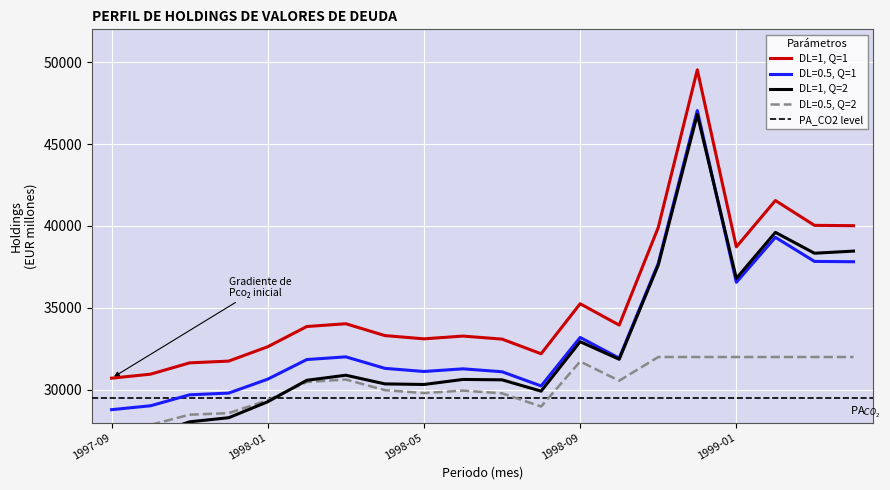

The value at 1998-04 is 33308.1. True or false?

True